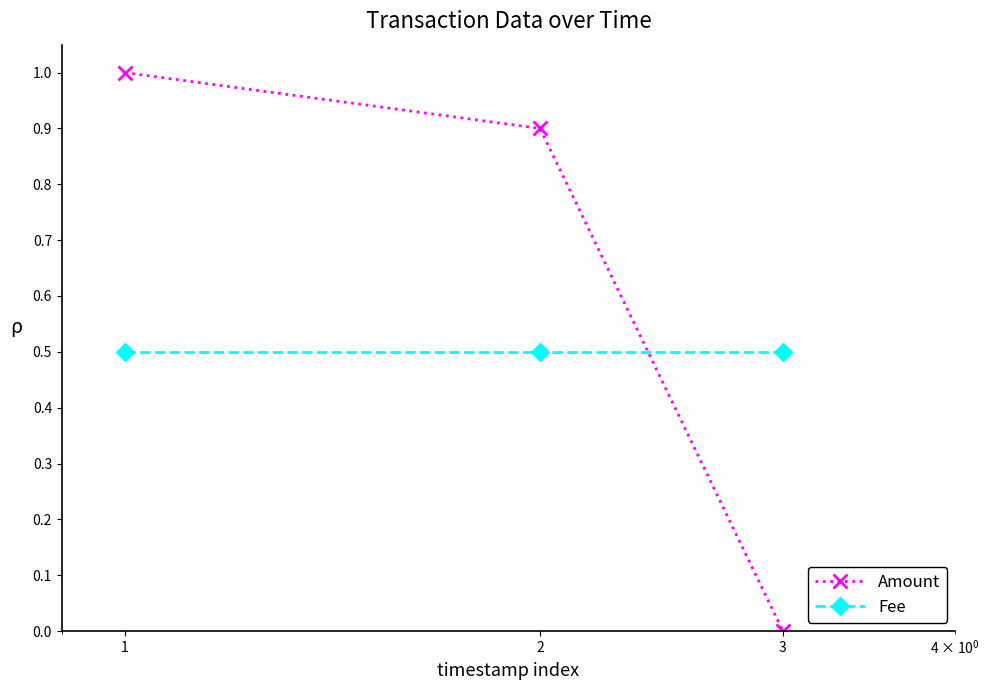

How many lines are shown in the chart?

2